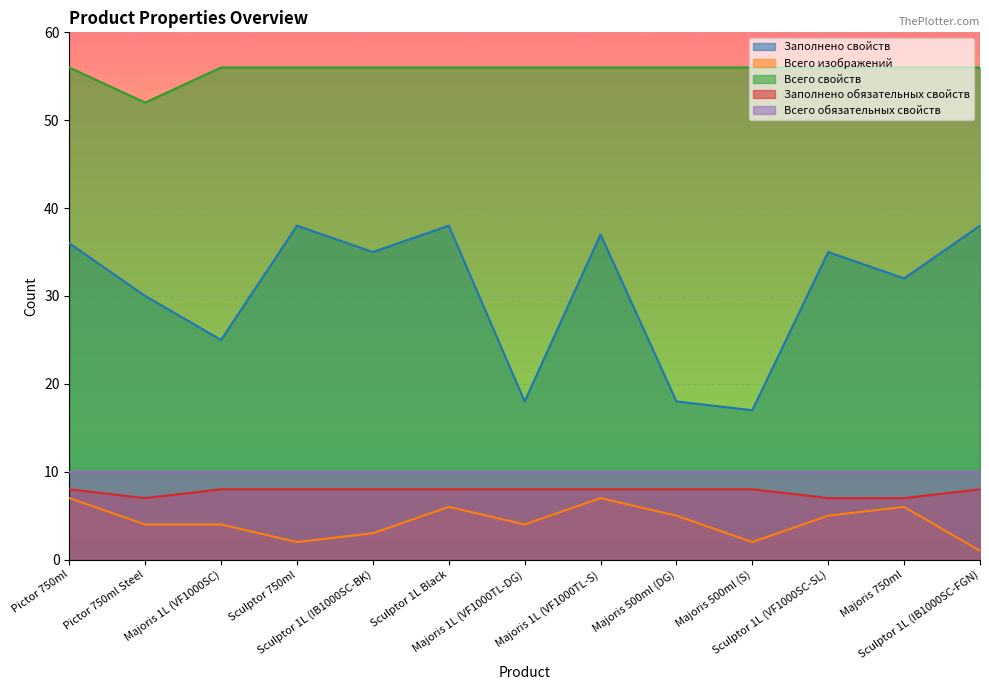

List the labels in order of Заполнено свойств value, smallest first.

Majoris 500ml (S), Majoris 1L (VF1000TL-DG), Majoris 500ml (DG), Majoris 1L (VF1000SC), Pictor 750ml Steel, Majoris 750ml, Sculptor 1L (IB1000SC-BK), Sculptor 1L (VF1000SC-SL), Pictor 750ml, Majoris 1L (VF1000TL-S), Sculptor 750ml, Sculptor 1L Black, Sculptor 1L (IB1000SC-FGN)